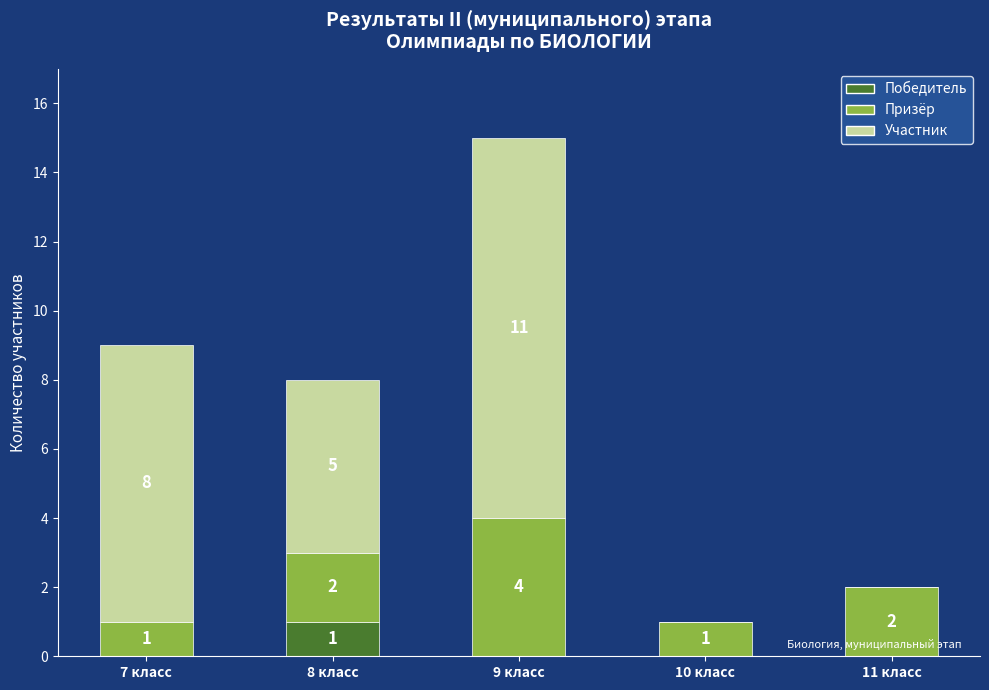

Is it true that Победитель equals 0 at 7 класс?

True